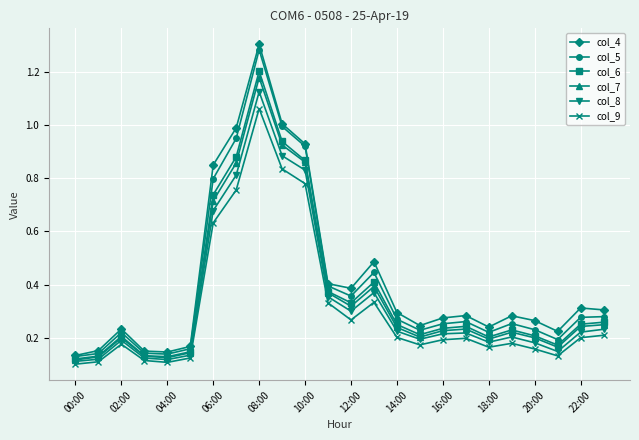

Which series has the widest spread of values?

col_4